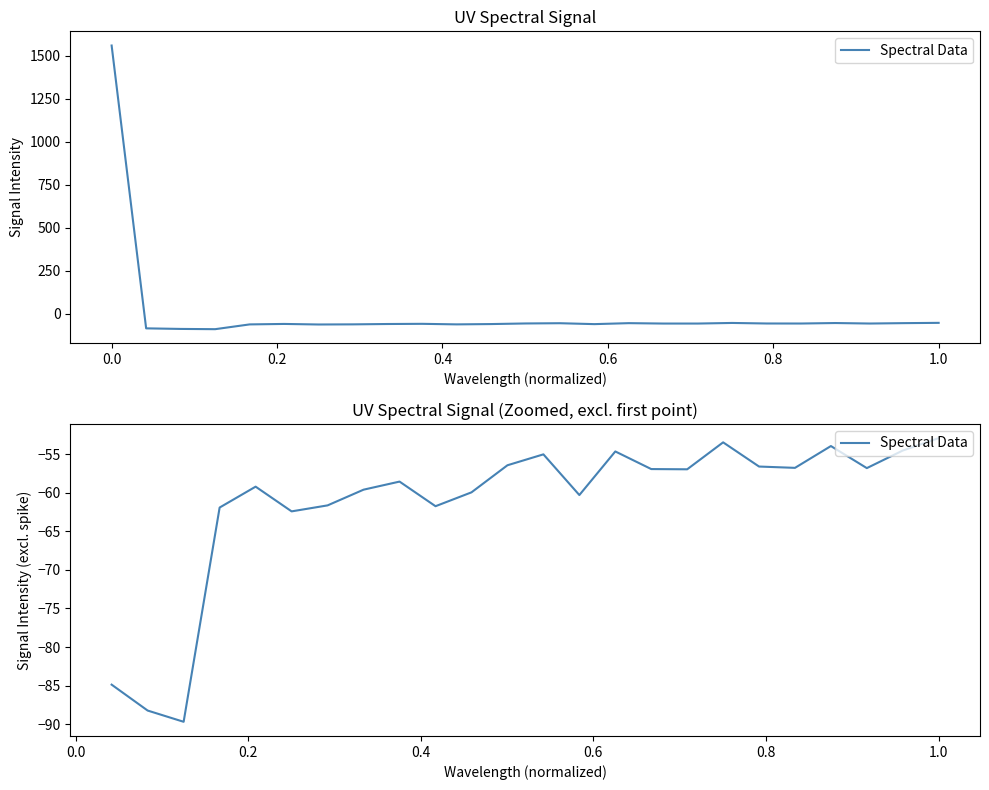

The chart shows a value of -32.2 at 20. True or false?

False